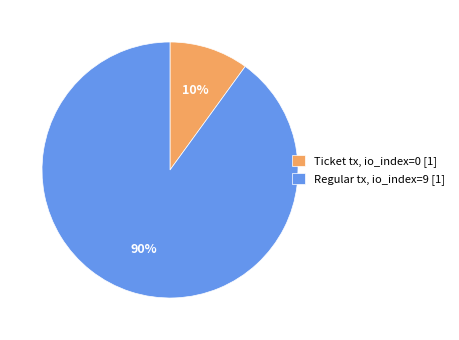

What is the ratio of the value at Regular tx, io_index=9 [1] to the value at Ticket tx, io_index=0 [1]?

9.0